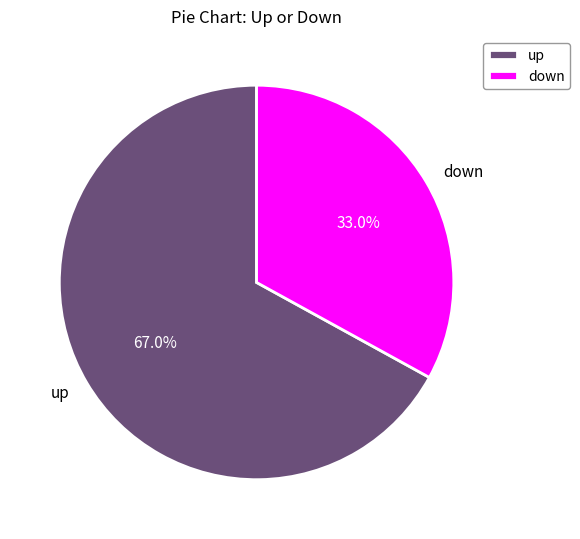

Does down represent more than half of the total?

No